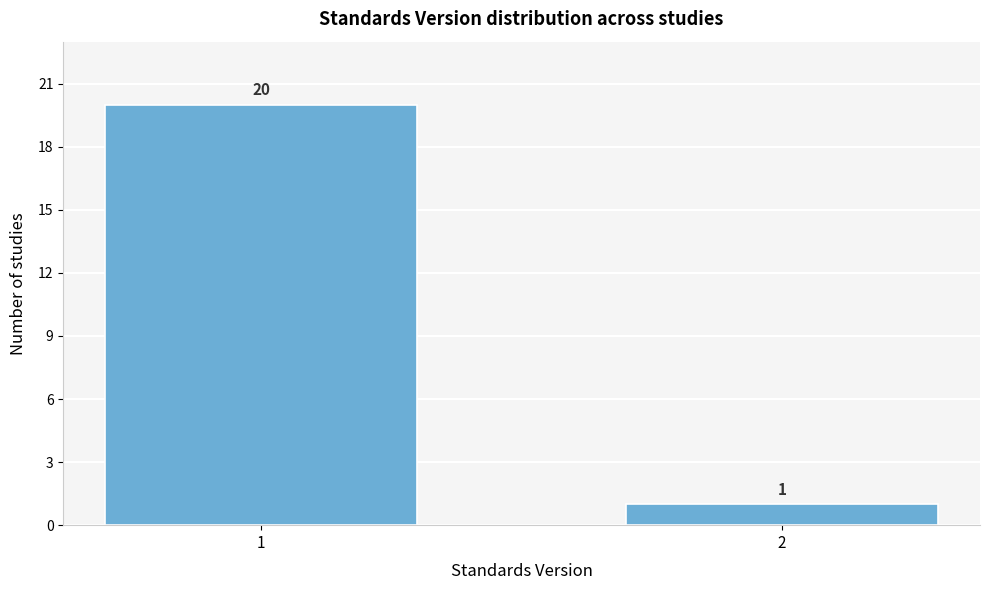

Reading right to left, what are all the values shown in this chart?

2=1	1=20